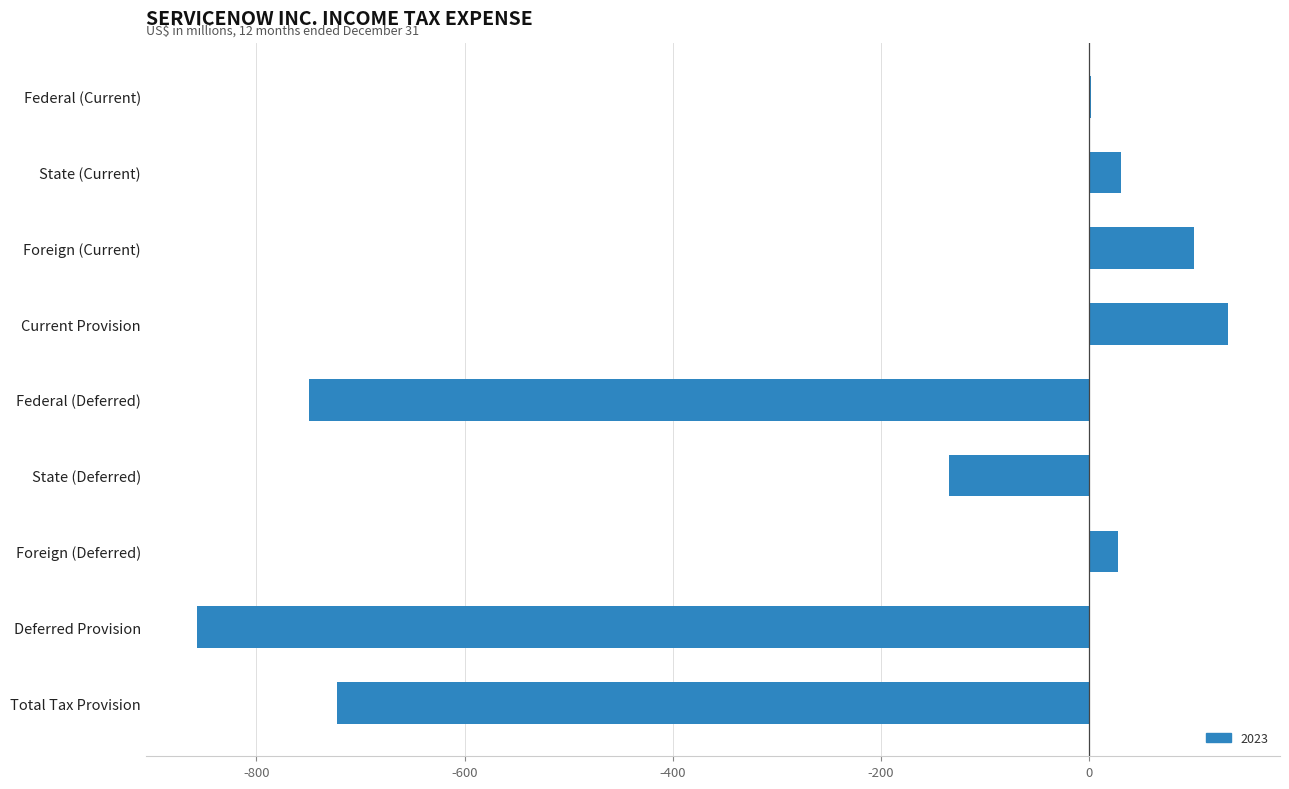

The chart shows a value of -723 at Total Tax Provision. True or false?

True